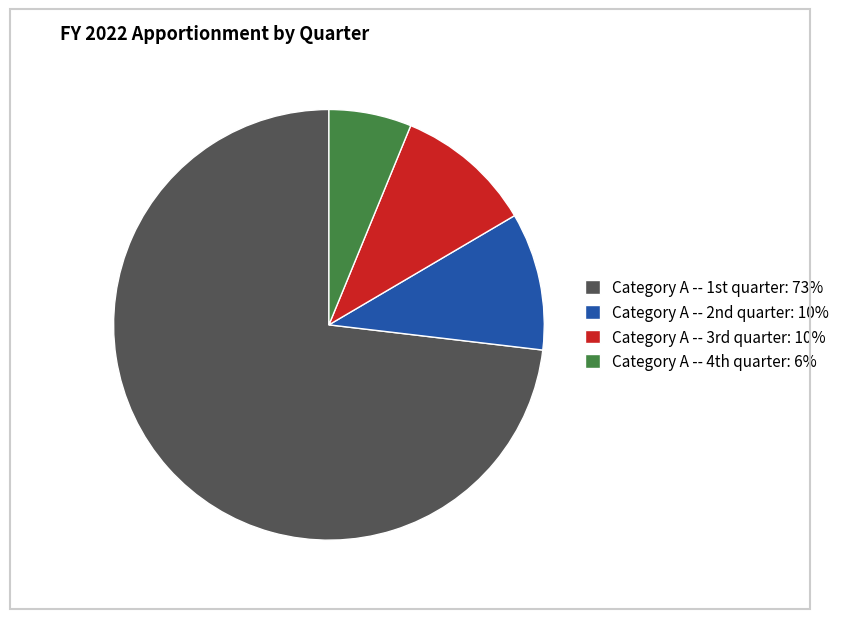

What is the majority slice?

Category A -- 1st quarter